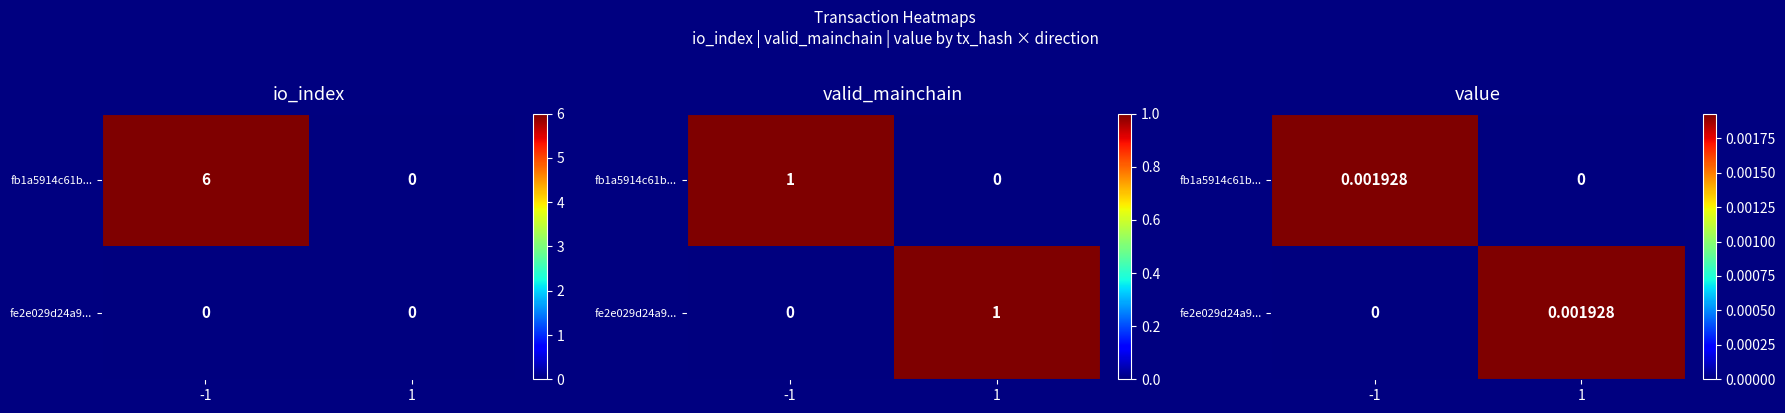

Rank the series by their maximum value, from lowest to highest.

fb1a5914c61b..., fe2e029d24a9...